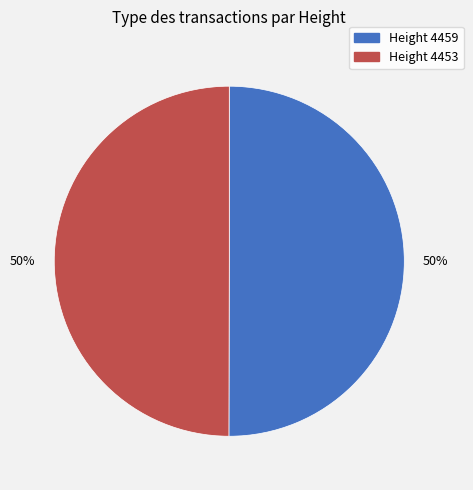

To the nearest percent, what portion does Height 4453 represent?

50%